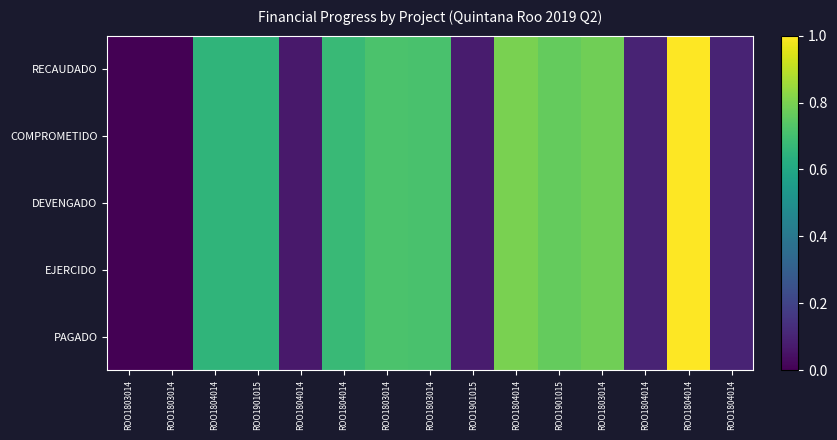

Reading left to right, what are all the values shown in this chart?

RECAUDADO: ROO1803014=0.0	ROO1803014=0.0	ROO1804014=0.7	ROO1901015=0.7	ROO1804014=0.1	ROO1804014=0.7	ROO1803014=0.7	ROO1803014=0.7	ROO1901015=0.1	ROO1804014=0.8	ROO1901015=0.8	ROO1803014=0.8	ROO1804014=0.1	ROO1804014=1.0	ROO1804014=0.1
COMPROMETIDO: ROO1803014=0.0	ROO1803014=0.0	ROO1804014=0.7	ROO1901015=0.7	ROO1804014=0.1	ROO1804014=0.7	ROO1803014=0.7	ROO1803014=0.7	ROO1901015=0.1	ROO1804014=0.8	ROO1901015=0.8	ROO1803014=0.8	ROO1804014=0.1	ROO1804014=1.0	ROO1804014=0.1
DEVENGADO: ROO1803014=0.0	ROO1803014=0.0	ROO1804014=0.7	ROO1901015=0.7	ROO1804014=0.1	ROO1804014=0.7	ROO1803014=0.7	ROO1803014=0.7	ROO1901015=0.1	ROO1804014=0.8	ROO1901015=0.8	ROO1803014=0.8	ROO1804014=0.1	ROO1804014=1.0	ROO1804014=0.1
EJERCIDO: ROO1803014=0.0	ROO1803014=0.0	ROO1804014=0.7	ROO1901015=0.7	ROO1804014=0.1	ROO1804014=0.7	ROO1803014=0.7	ROO1803014=0.7	ROO1901015=0.1	ROO1804014=0.8	ROO1901015=0.8	ROO1803014=0.8	ROO1804014=0.1	ROO1804014=1.0	ROO1804014=0.1
PAGADO: ROO1803014=0.0	ROO1803014=0.0	ROO1804014=0.7	ROO1901015=0.7	ROO1804014=0.1	ROO1804014=0.7	ROO1803014=0.7	ROO1803014=0.7	ROO1901015=0.1	ROO1804014=0.8	ROO1901015=0.8	ROO1803014=0.8	ROO1804014=0.1	ROO1804014=1.0	ROO1804014=0.1